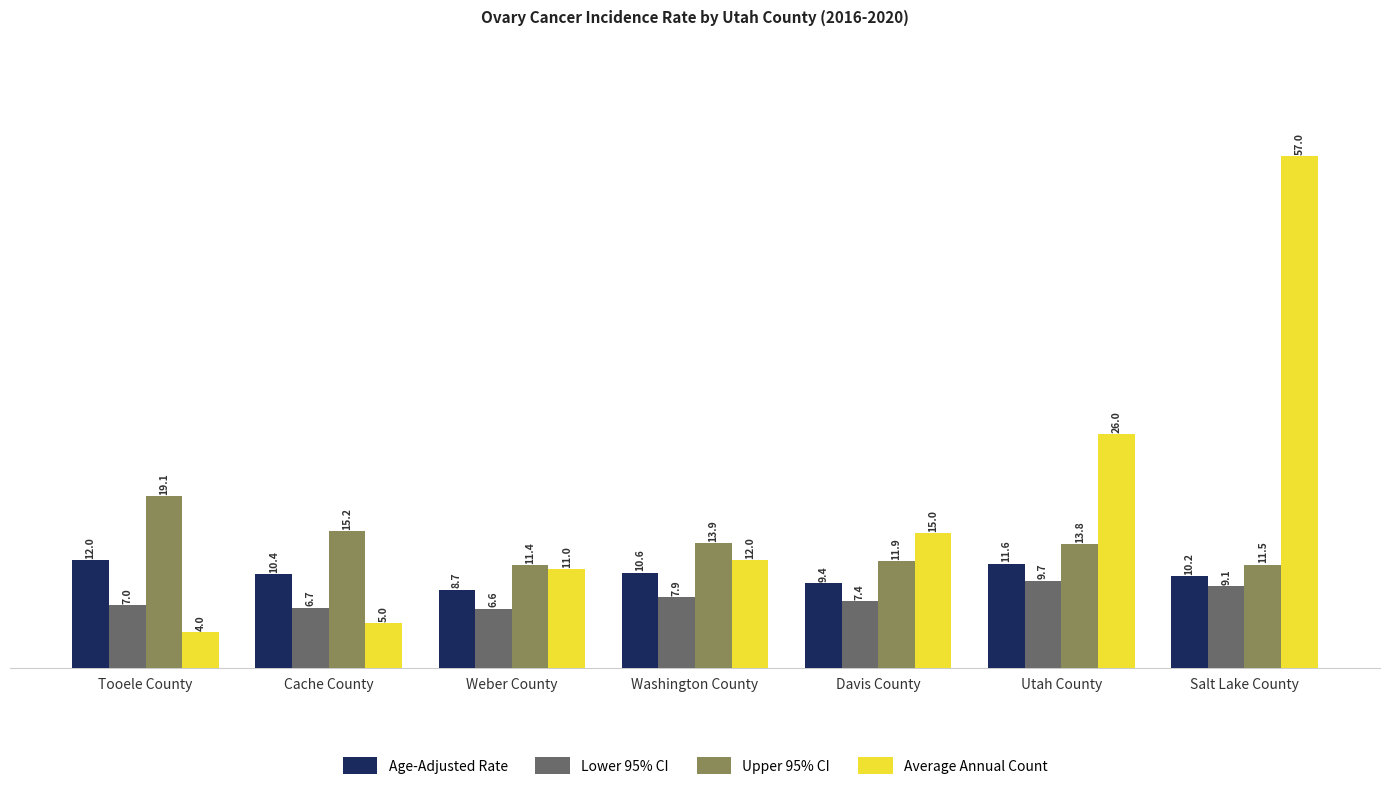

At which category is the sum across all series the highest?

Salt Lake County